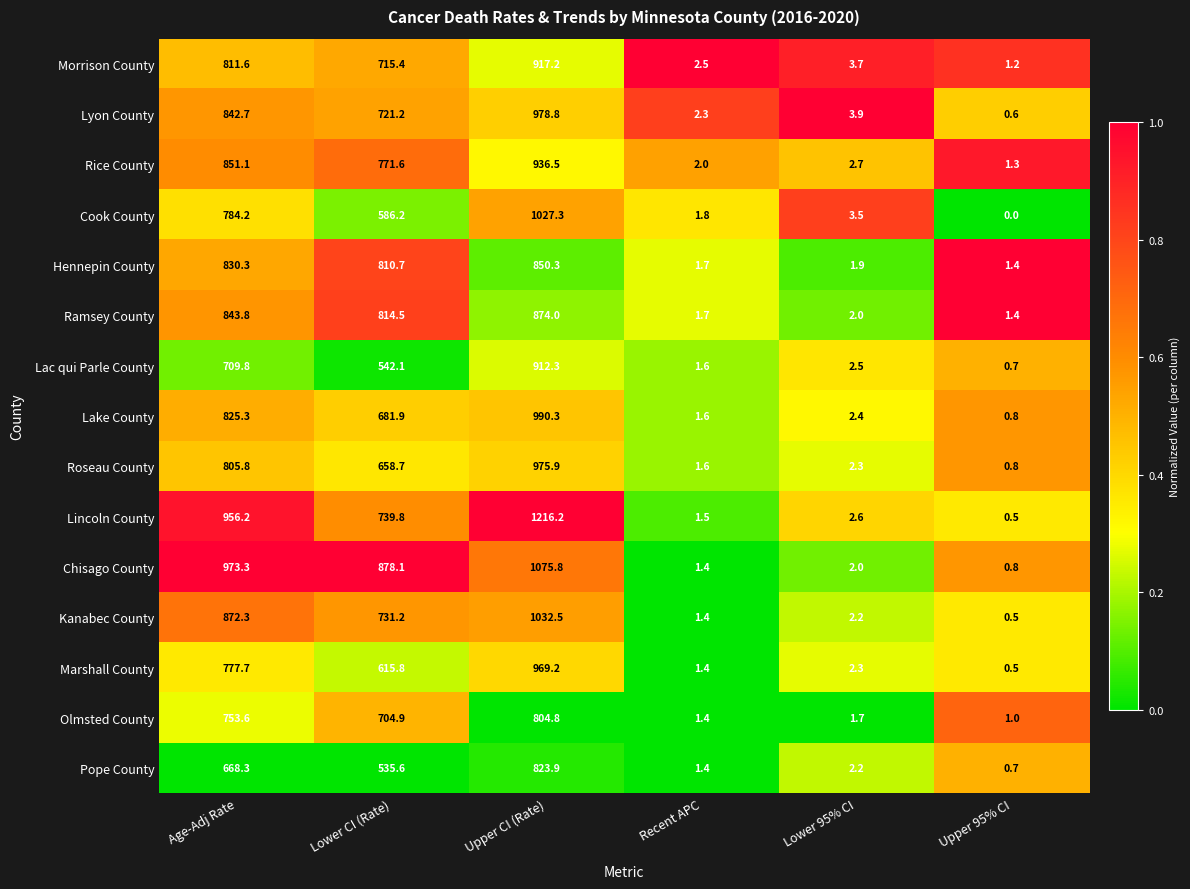

What is the average value of the Marshall County series?

394.5